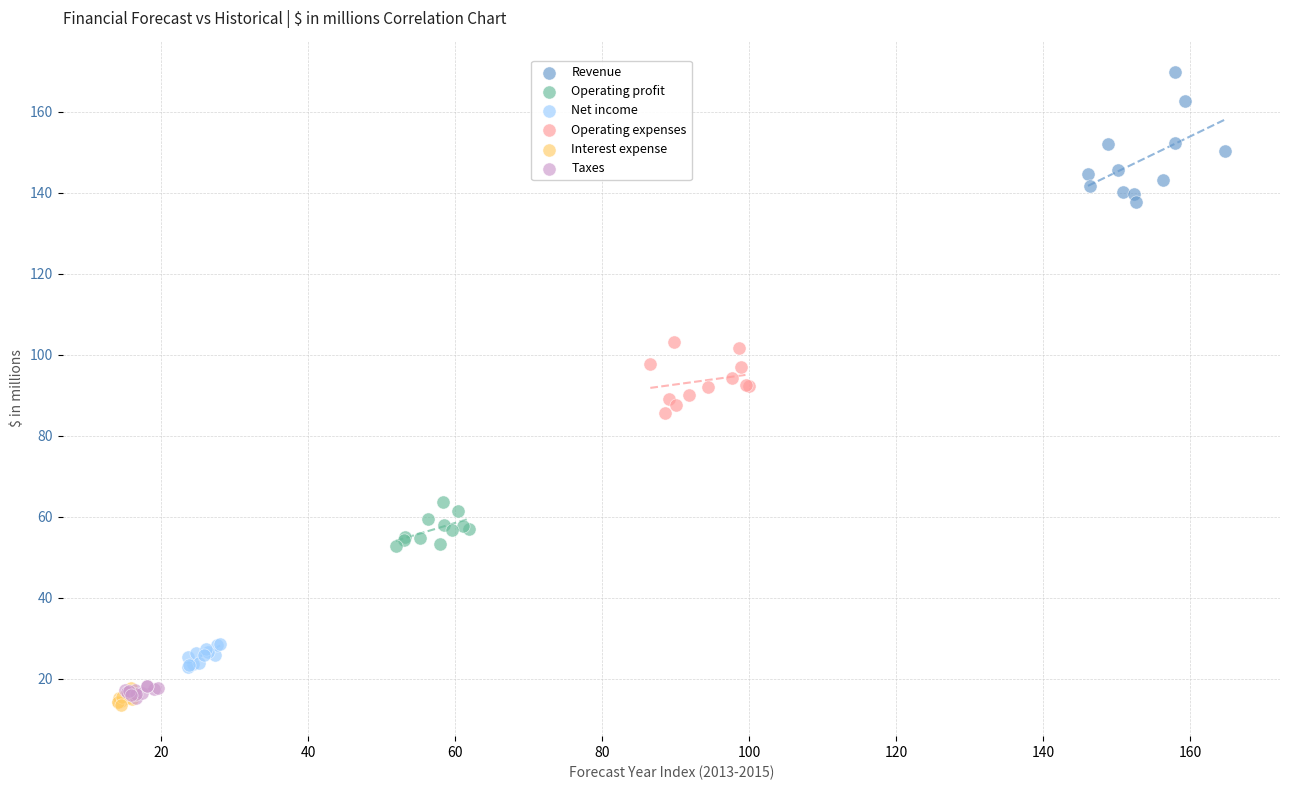

Which series reaches the maximum Y coordinate?

Revenue